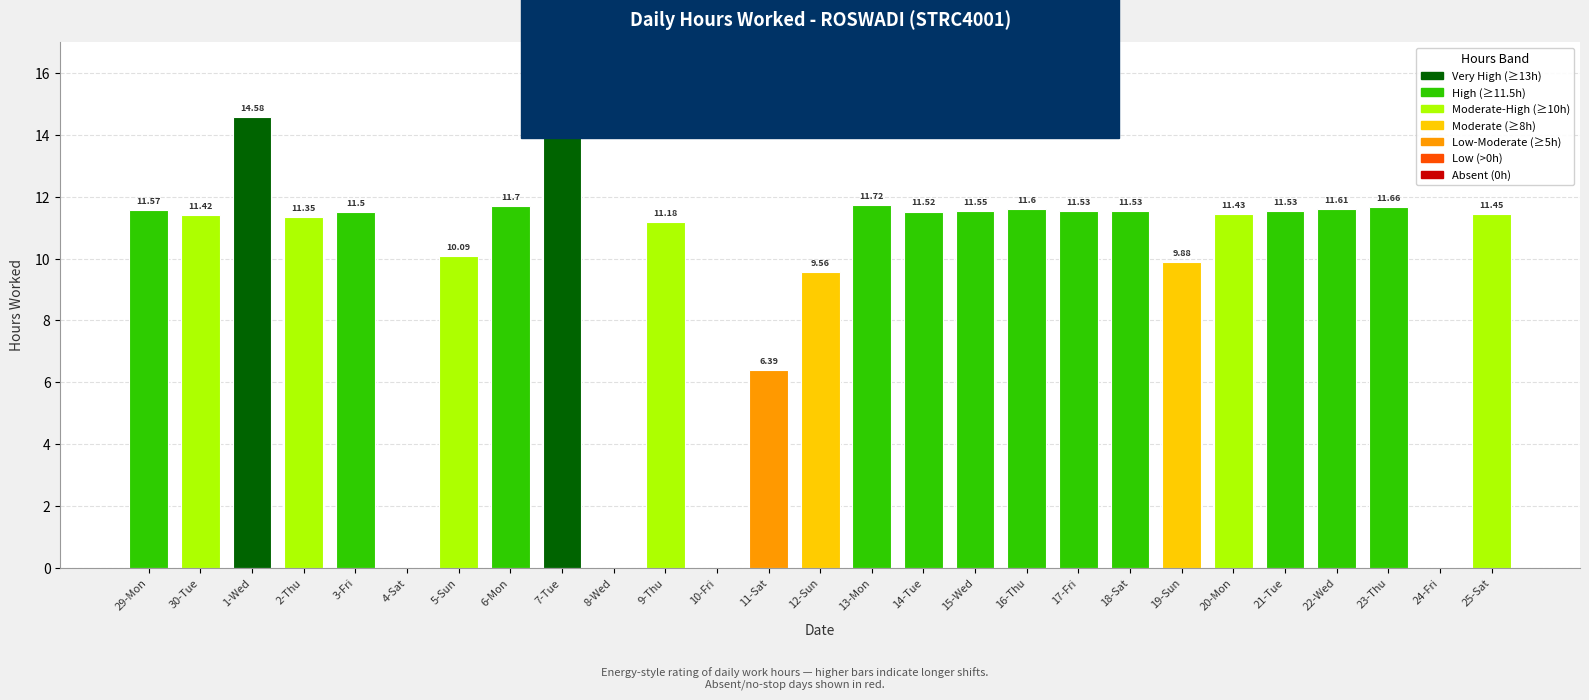

What is the change in value from 6-Mon to 7-Tue?

+2.9